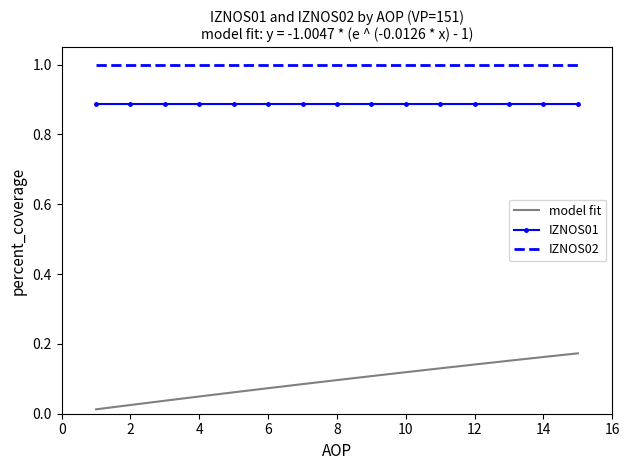

List the series in order of their peak value, highest first.

IZNOS02, IZNOS01, model fit